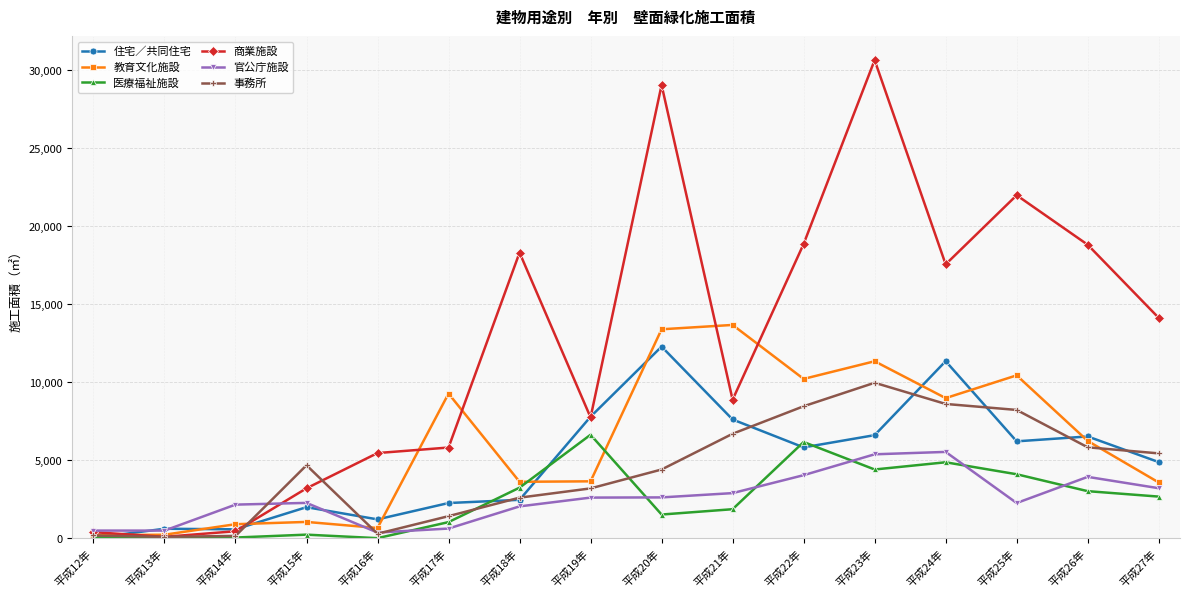

What is the label of the 4th point from the left?

平成15年